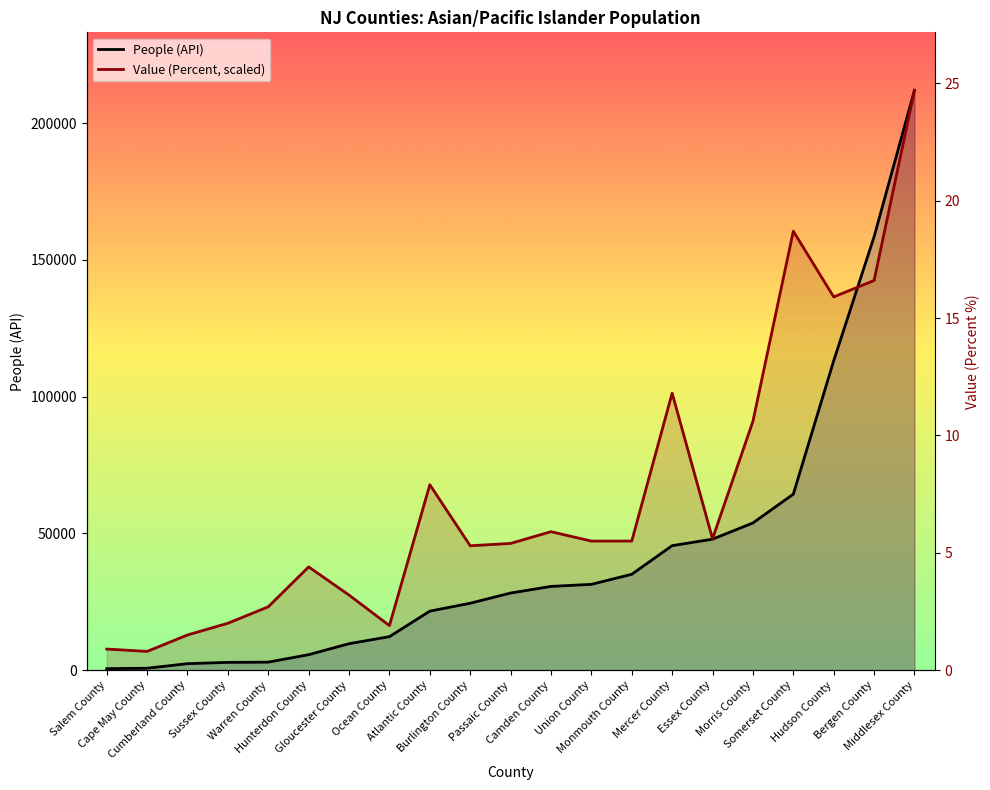

Reading left to right, transcribe all the data shown in this chart.

People (API): Salem County=568.0	Cape May County=719.0	Cumberland County=2389.0	Sussex County=2858.0	Warren County=2954.0	Hunterdon County=5673.0	Gloucester County=9687.0	Ocean County=12268.0	Atlantic County=21598.0	Burlington County=24484.0	Passaic County=28213.0	Camden County=30638.0	Union County=31392.0	Monmouth County=35074.0	Mercer County=45536.0	Essex County=47908.0	Morris County=53838.0	Somerset County=64373.0	Hudson County=113134.0	Bergen County=158484.0	Middlesex County=212031.0
Value (Percent): Salem County=7725.8	Cape May County=6867.4	Cumberland County=12876.4	Sussex County=17168.5	Warren County=23177.5	Hunterdon County=37770.7	Gloucester County=27469.6	Ocean County=16310.1	Atlantic County=67815.6	Burlington County=45496.5	Passaic County=46355.0	Camden County=50647.1	Union County=47213.4	Monmouth County=47213.4	Mercer County=101294.2	Essex County=48071.8	Morris County=90993.1	Somerset County=160525.5	Hudson County=136489.6	Bergen County=142498.6	Middlesex County=212031.0